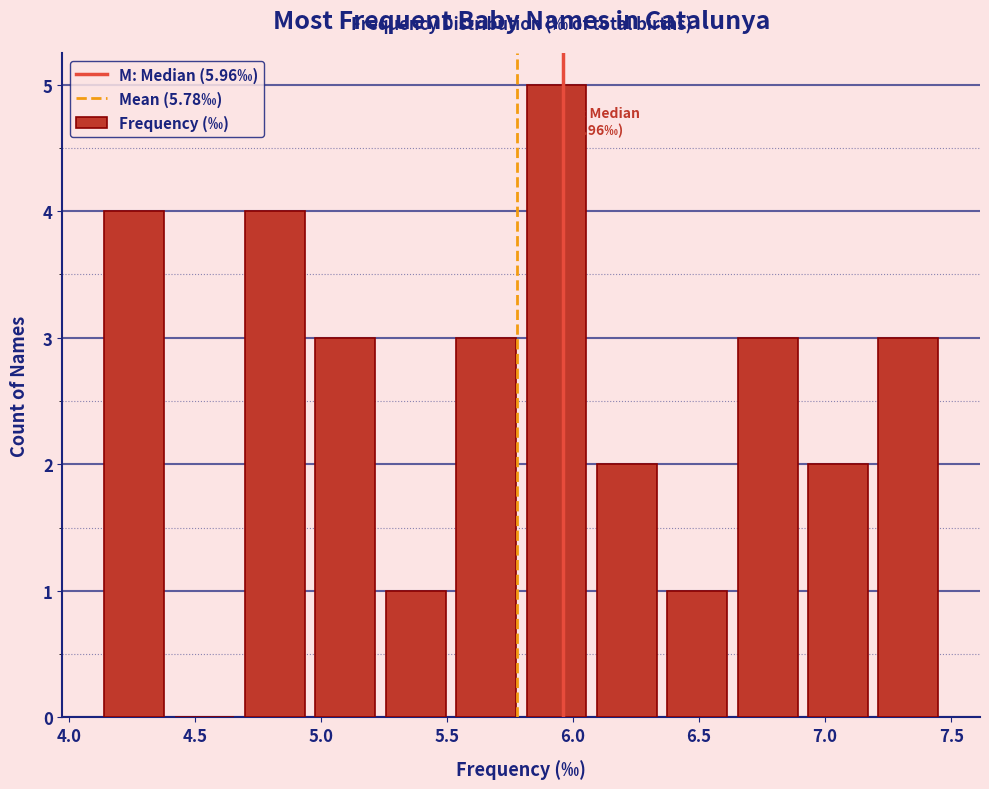

Over which range of the x-axis is the bar tallest?

5.80 to 6.05